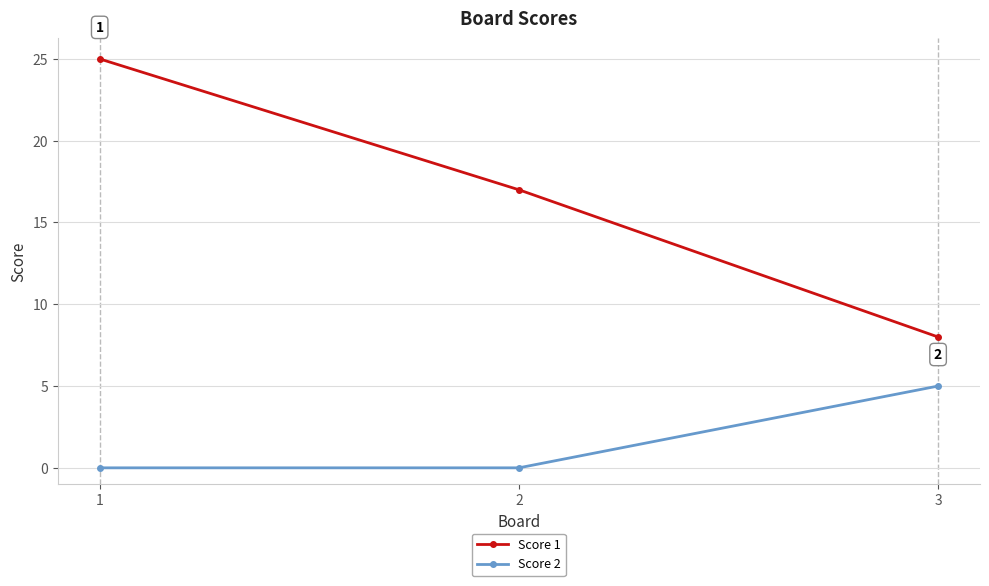

Which series has the largest total across all categories?

Score 1